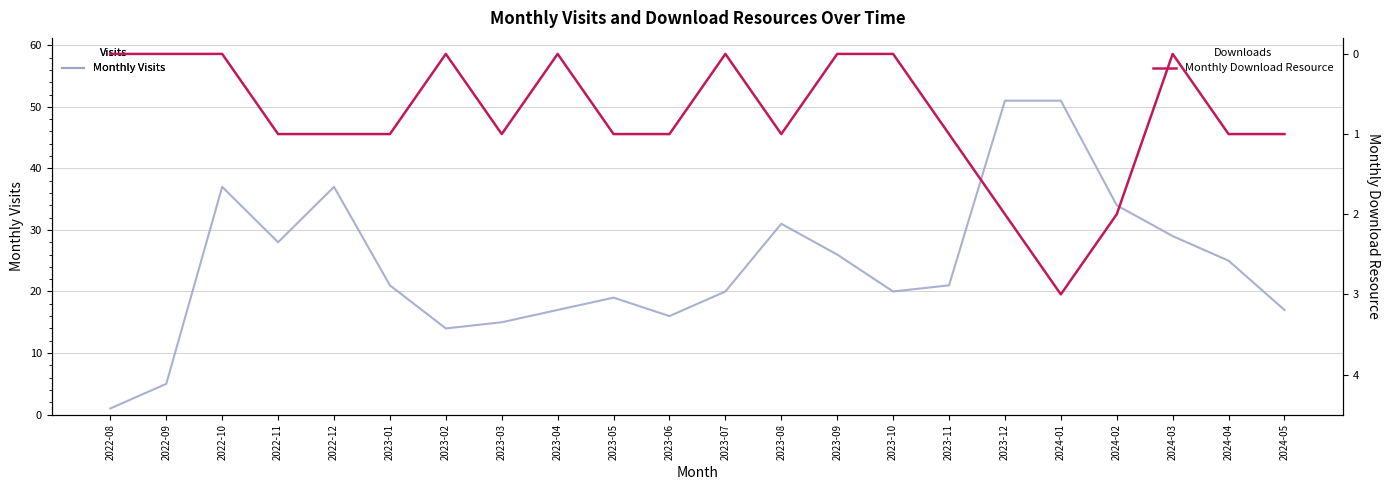

How many lines are shown in the chart?

2